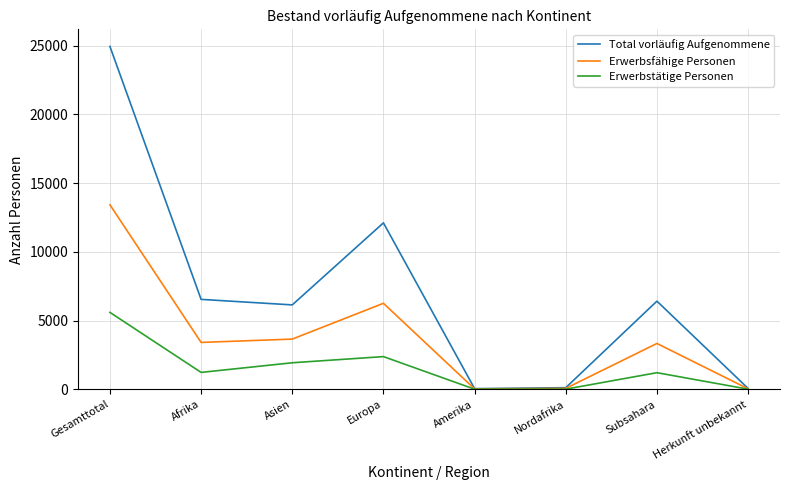

Which series has the largest total across all categories?

Total vorläufig Aufgenommene